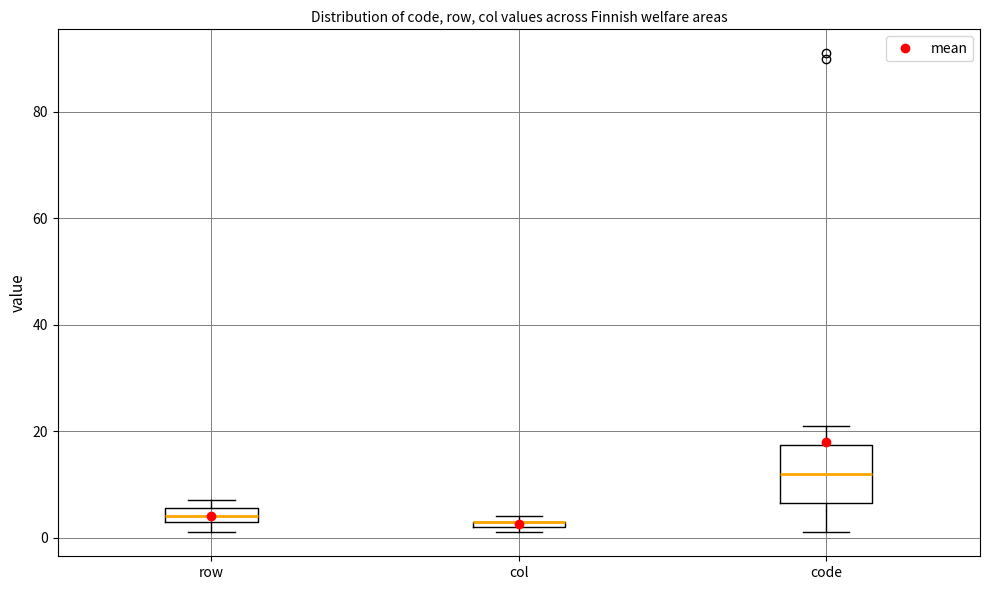

Comparing the boxes themselves (not the whiskers), which one is the tallest?

code